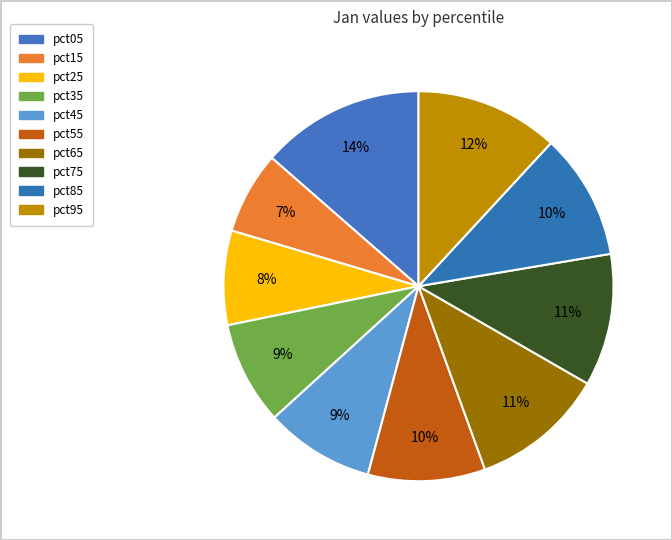

Between pct15 and pct75, which is larger?

pct75